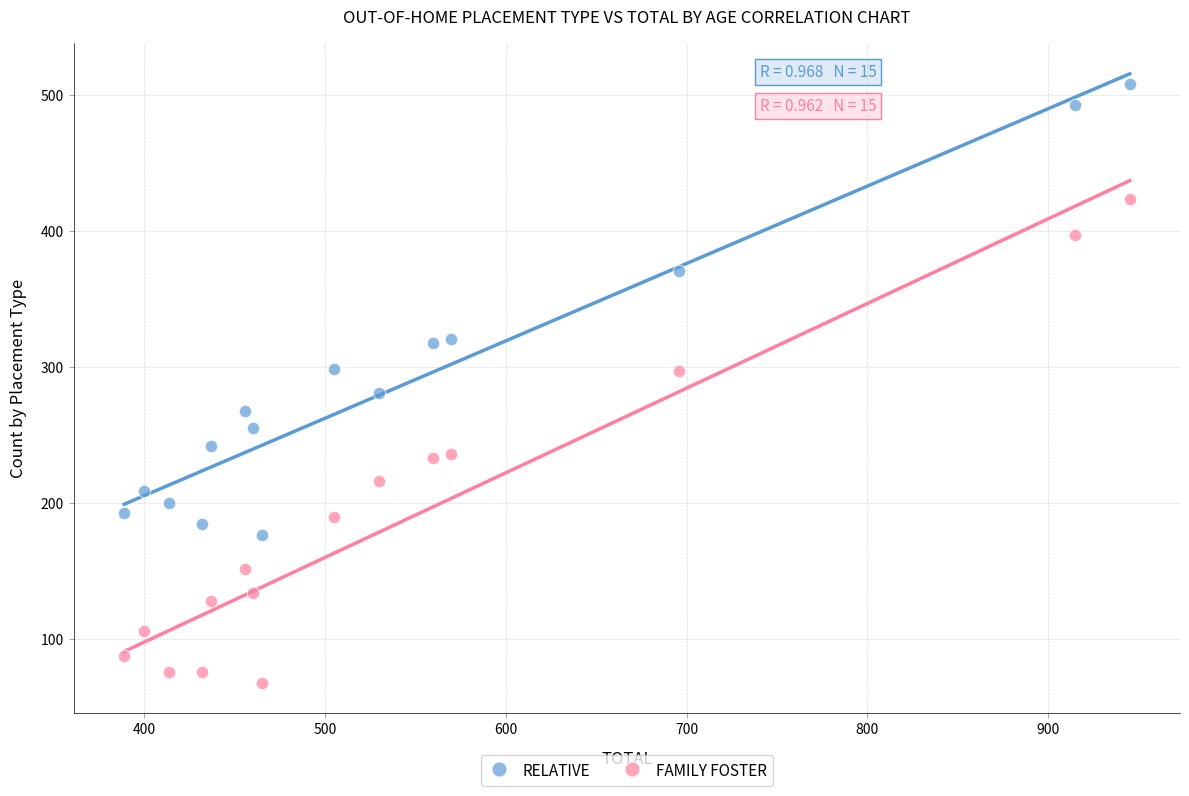

Across all data points, what is the range of Y values (max minus min)?

440